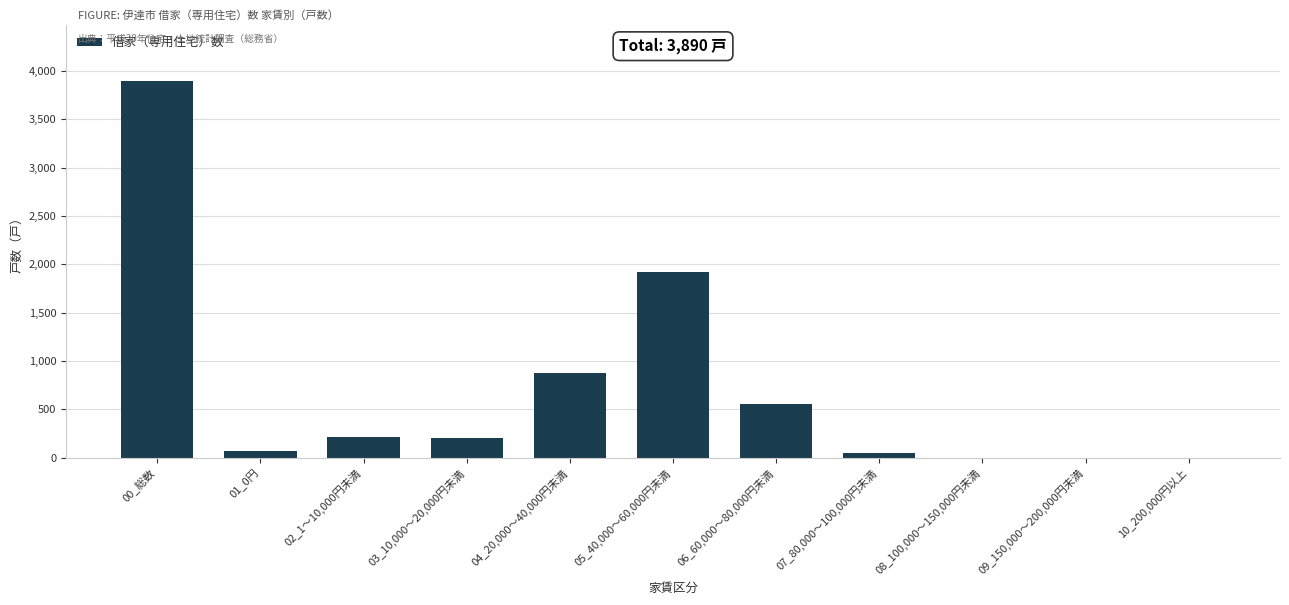

The chart shows a value of 0 at 10_200,000円以上. True or false?

True